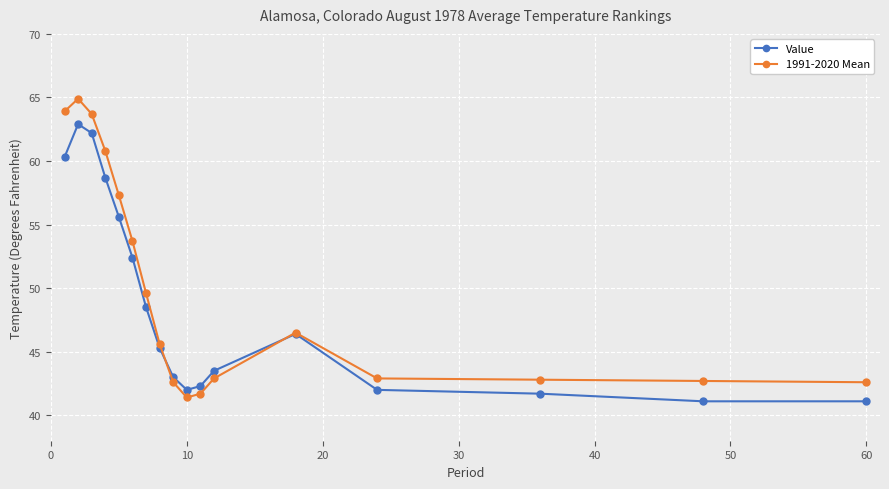

What is the value of the Value point at the 7th from the left?

48.5